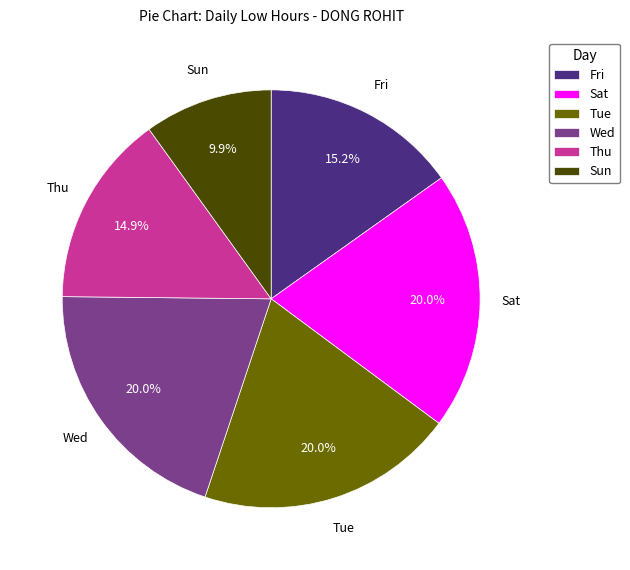

Does any single category account for the majority?

No